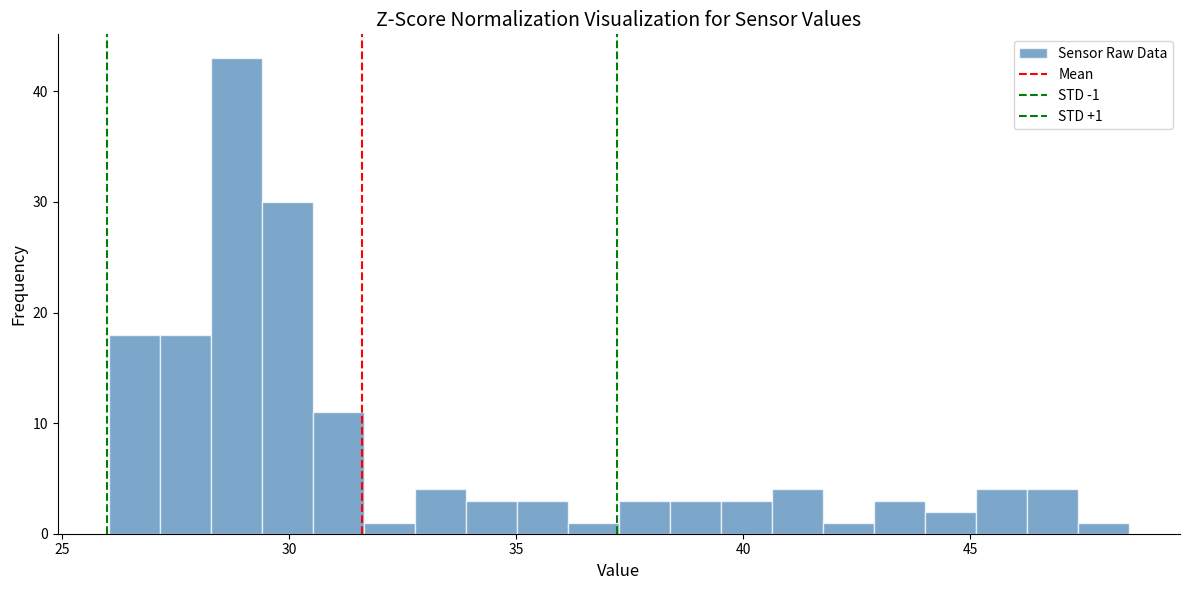

Around what value on the x-axis is the tallest bar? Give the approximate position of its centre, as read against the axis.

29.0